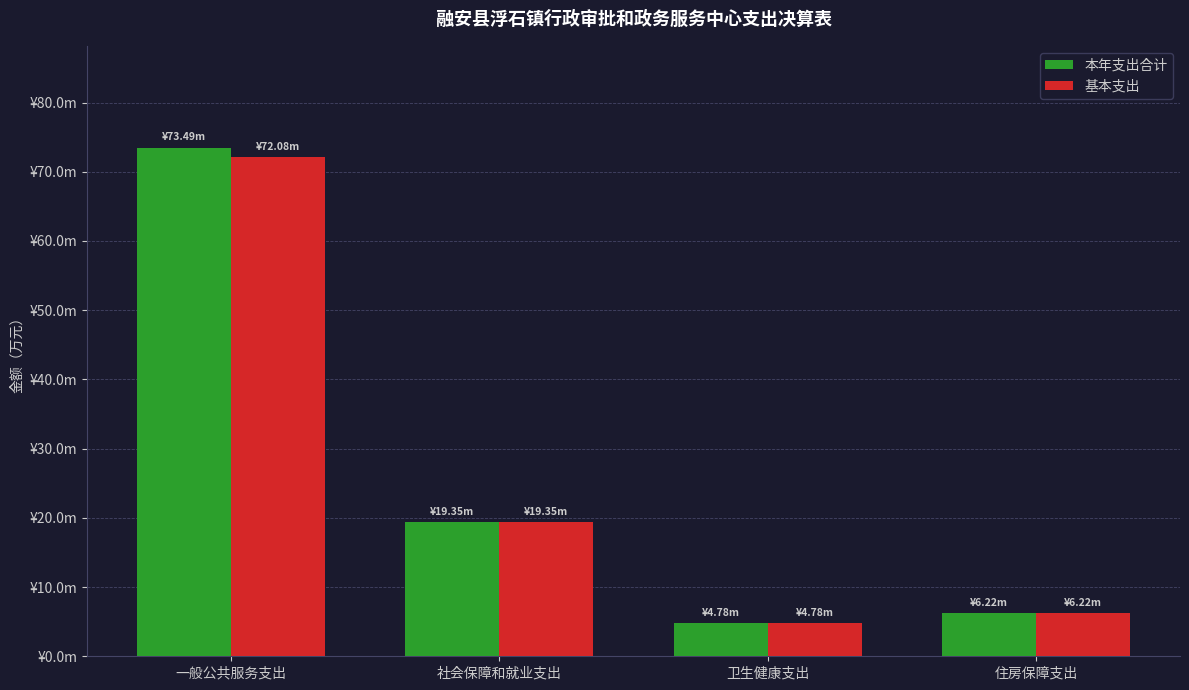

Between 一般公共服务支出 and 住房保障支出, which is larger?

一般公共服务支出